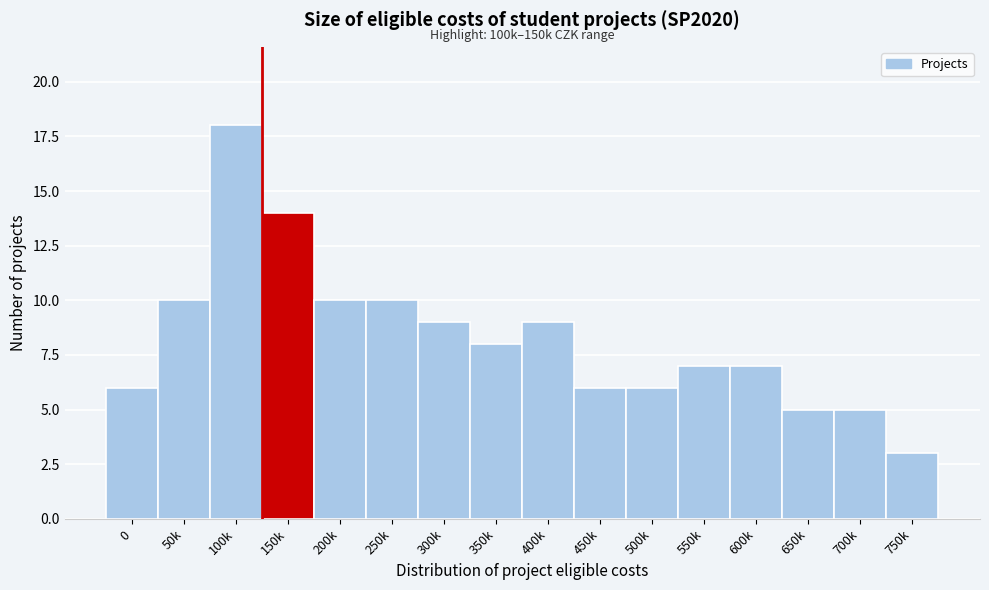

Reading left to right, transcribe all the data shown in this chart.

6	10	18	14	10	10	9	8	9	6	6	7	7	5	5	3